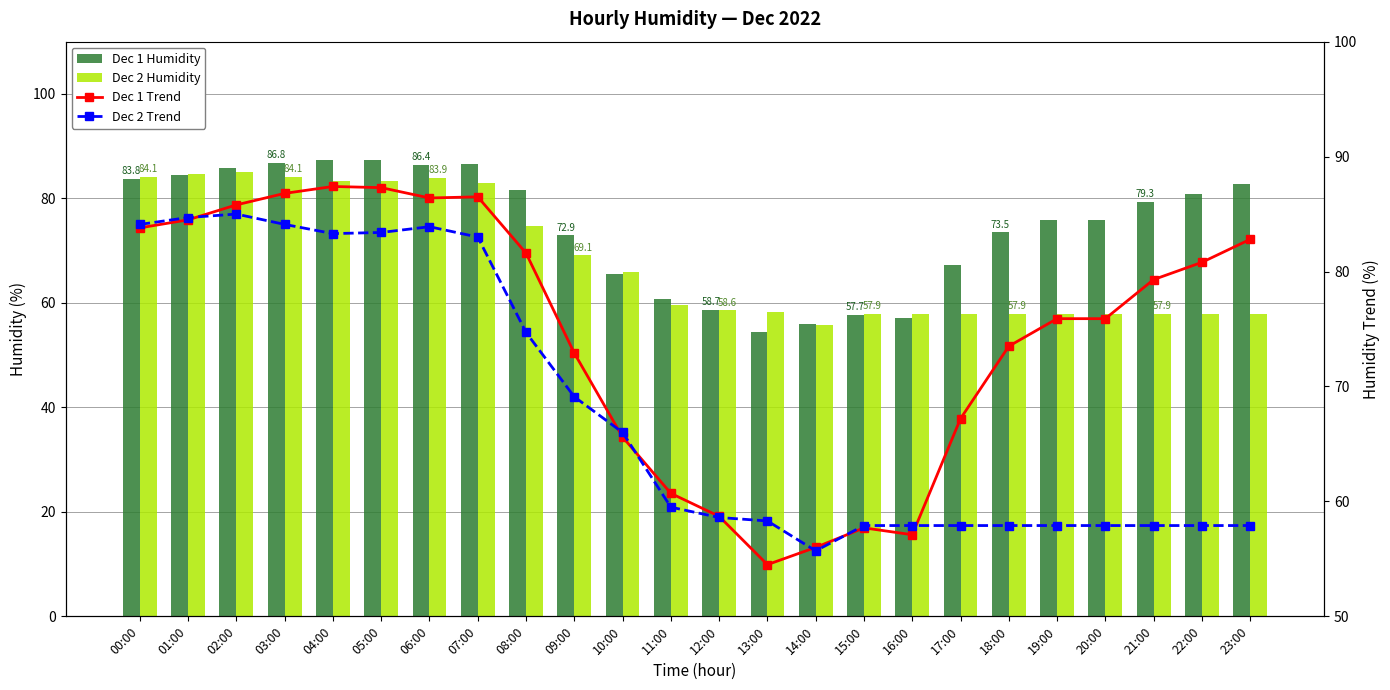

What is the difference between the Dec 2 Humidity values at 17:00 and 06:00?

26.0